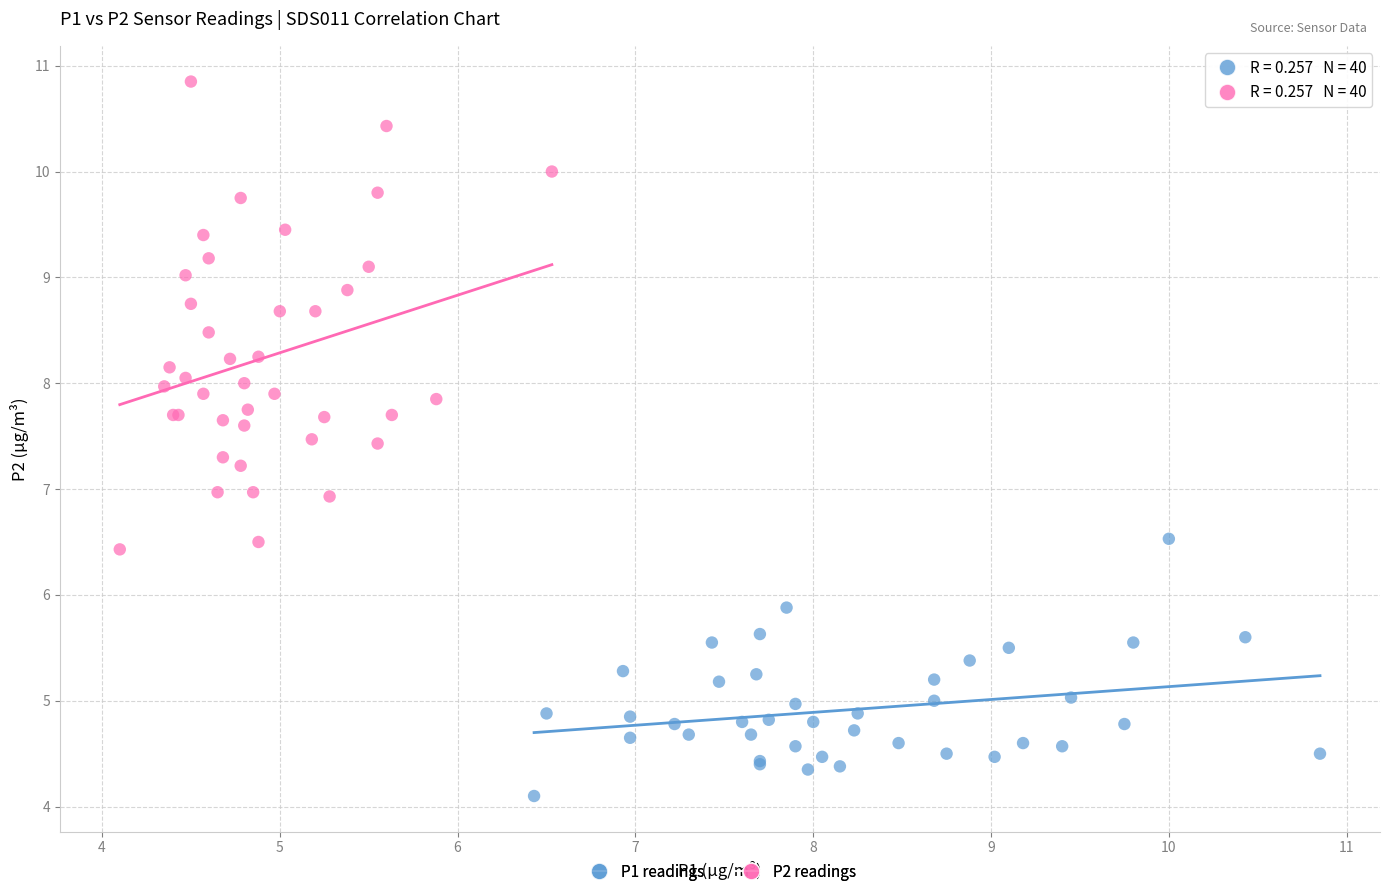

Which series has the widest spread of Y values?

P2 readings